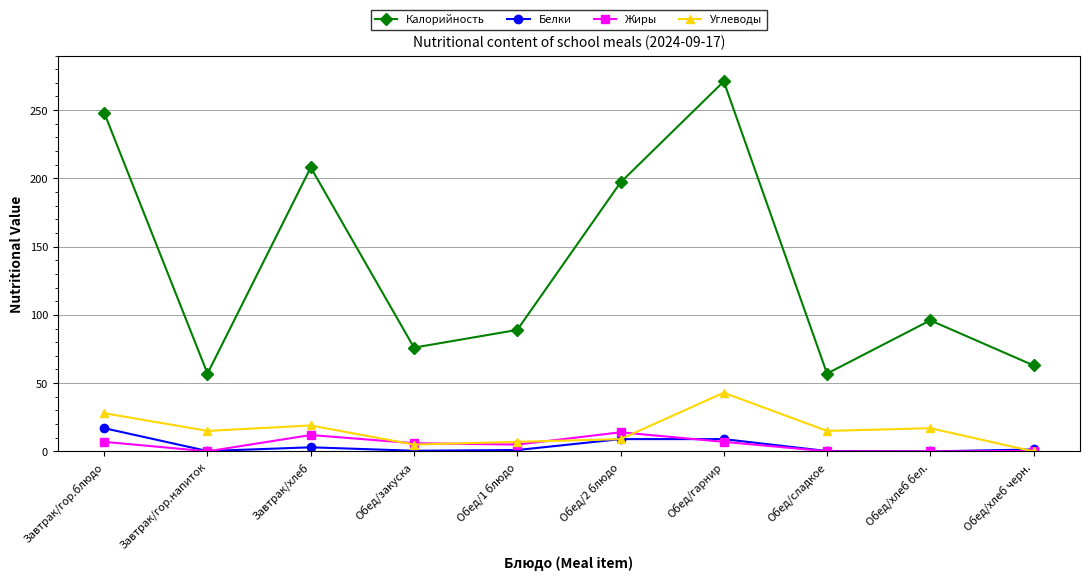

At which category does Белки reach its first local valley?

Завтрак/гор.напиток